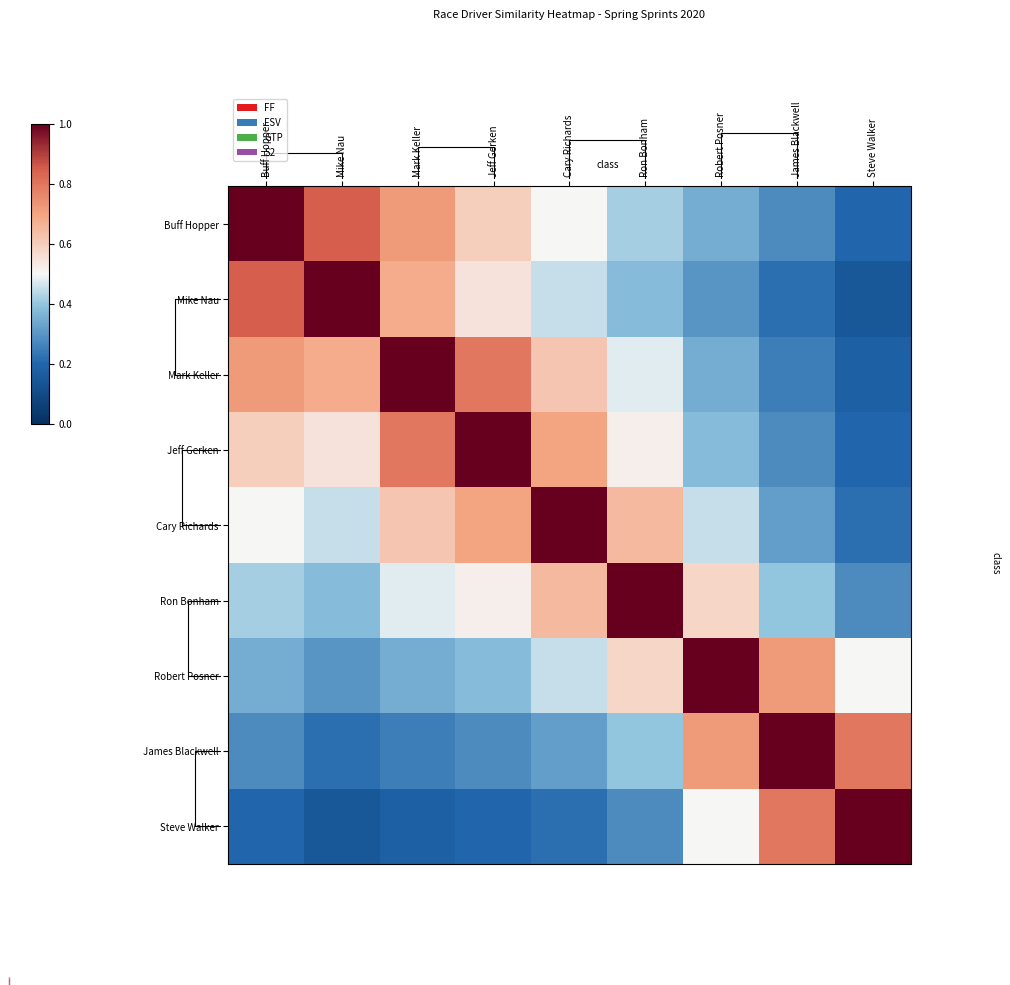

What is the highest value of the Steve Walker series?

1.0